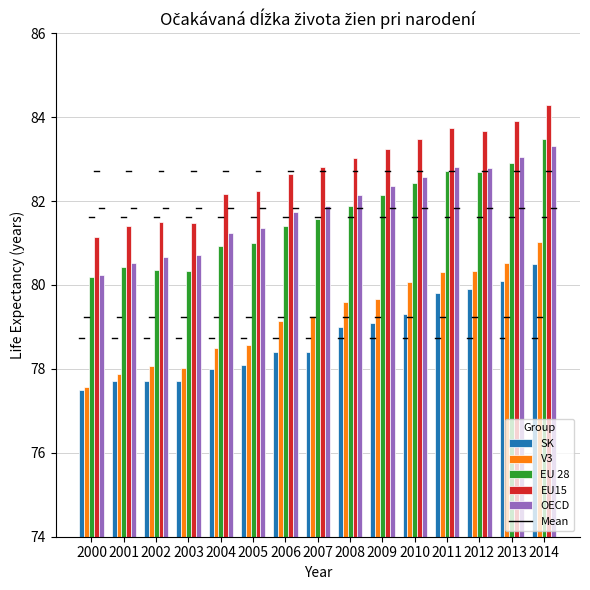

How many values in the V3 series are below 79?

6